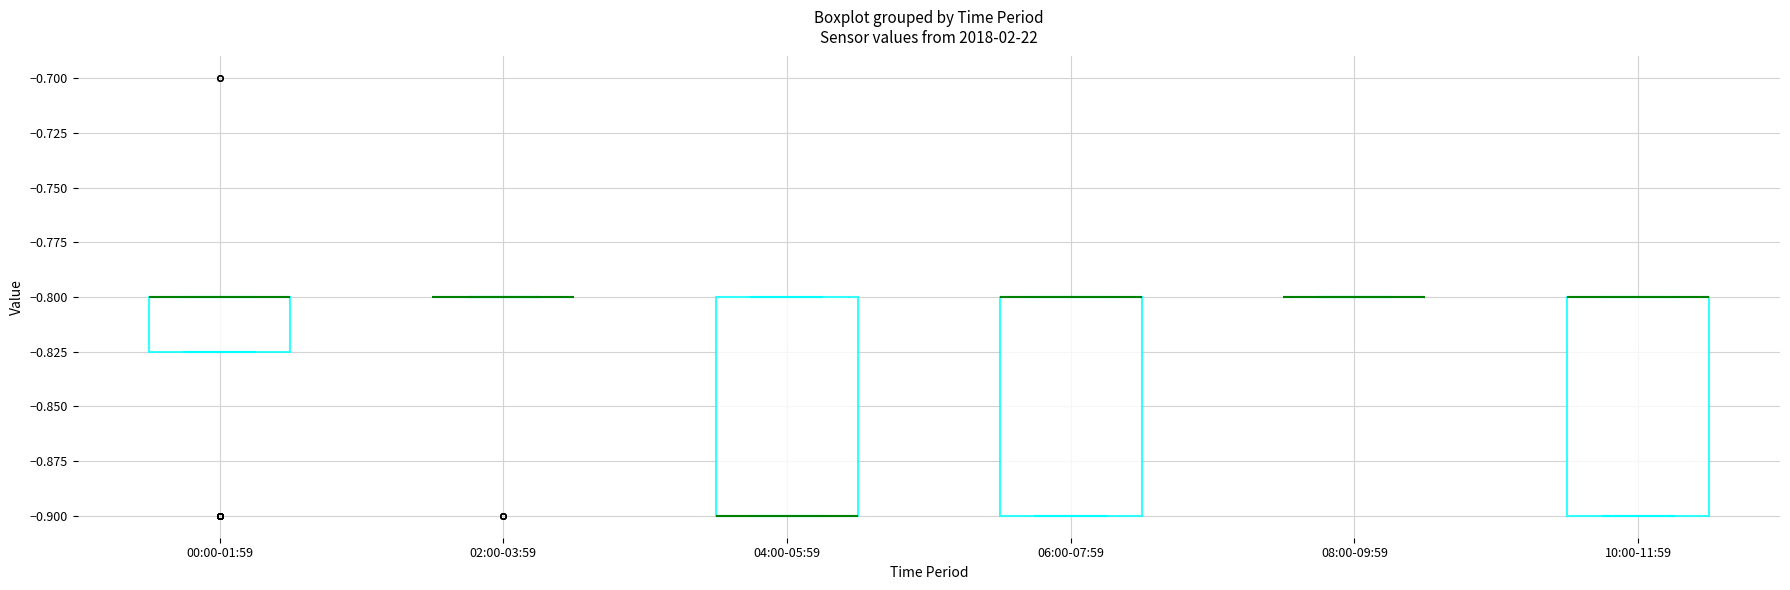

Reading left to right, transcribe this box plot: for each box, give where its median line is, the range the box spans, and where its two whiskers end, as read against the y-axis. The values are not printed on the chart, so give them approximately, as read against the axis.

00:00-01:59: median -0.800 (drawn on the box's upper edge), box -0.825 to -0.800, whiskers -0.825 to -0.800
02:00-03:59: box collapsed to a line at -0.800, whiskers -0.800 to -0.800
04:00-05:59: median -0.900 (drawn on the box's lower edge), box -0.900 to -0.800, whiskers -0.900 to -0.800
06:00-07:59: median -0.800 (drawn on the box's upper edge), box -0.900 to -0.800, whiskers -0.900 to -0.800
08:00-09:59: box collapsed to a line at -0.800, whiskers -0.800 to -0.800
10:00-11:59: median -0.800 (drawn on the box's upper edge), box -0.900 to -0.800, whiskers -0.900 to -0.800